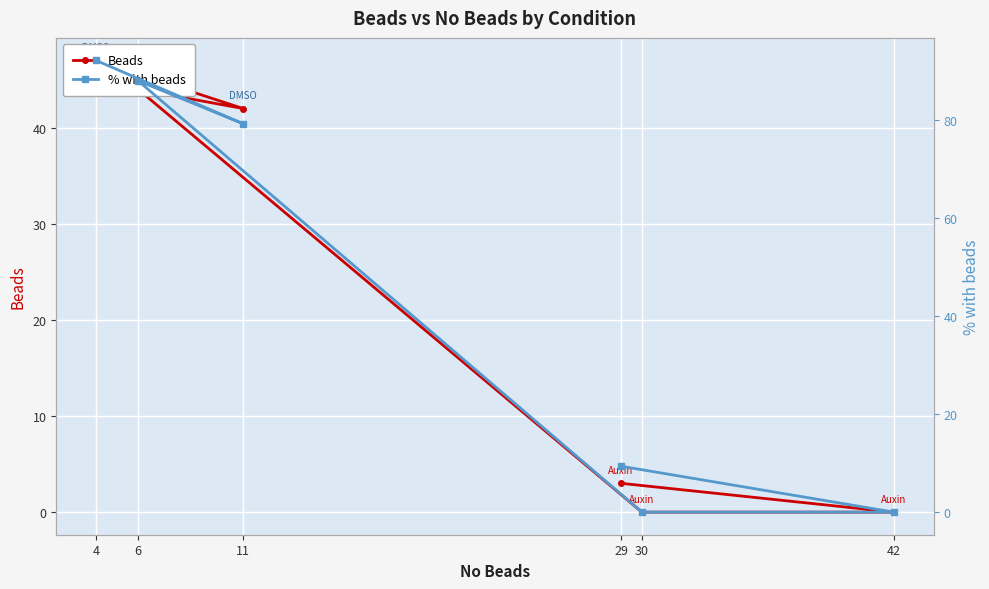

What are all the series names shown in the legend?

Beads, % with beads